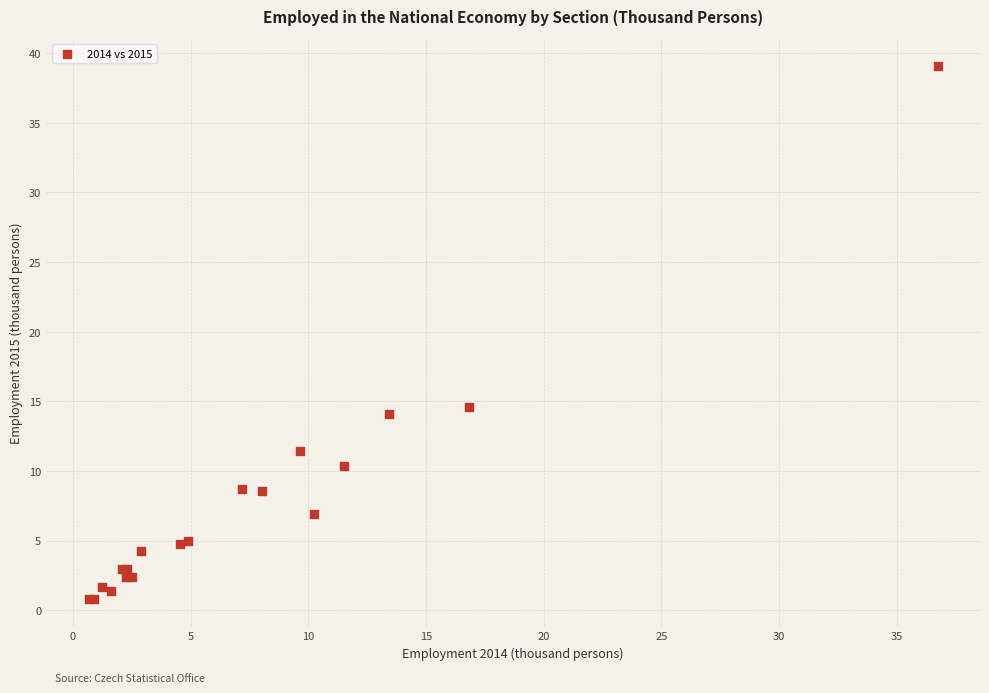

What Y value in the scatter plot is closest to 19?

14.6